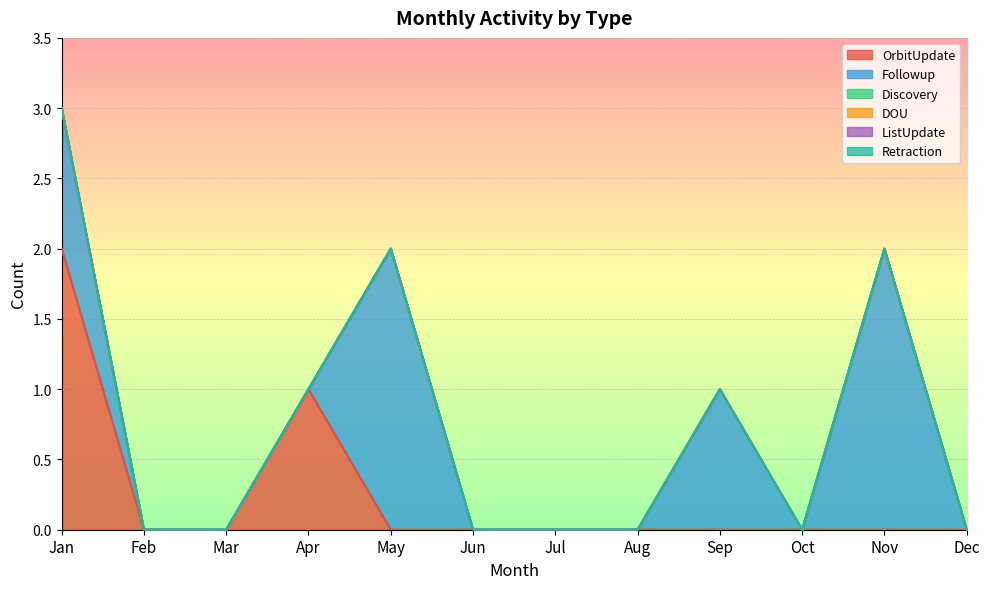

At how many categories does at least one series exceed 0?

5